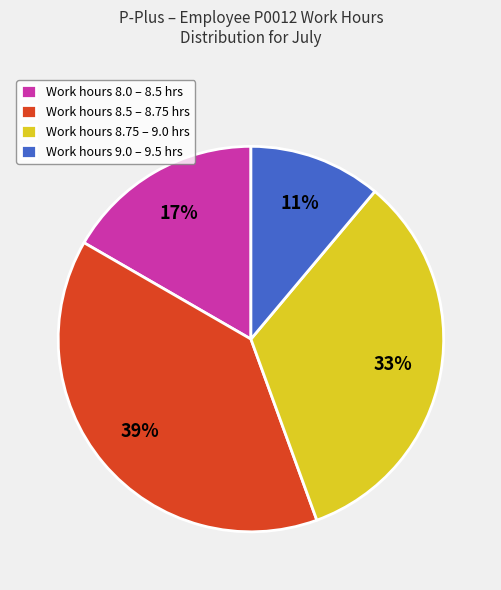

Combined, do Work hours 8.0 – 8.5 hrs and Work hours 9.0 – 9.5 hrs account for over 50%?

No